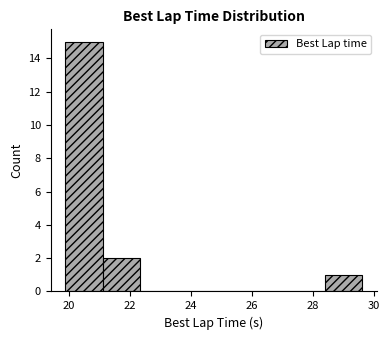

Reading left to right, list every bar in this chart as the range it spans on the x-axis followed by its height. Neither the bar edges nor the heights are printed on the chart, so give them approximately, as read against the axes.

19.8 to 21.2: 15
21.2 to 22.4: 2
22.4 to 23.6: 0
23.6 to 24.8: 0
24.8 to 26.0: 0
26.0 to 27.2: 0
27.2 to 28.4: 0
28.4 to 29.6: 1